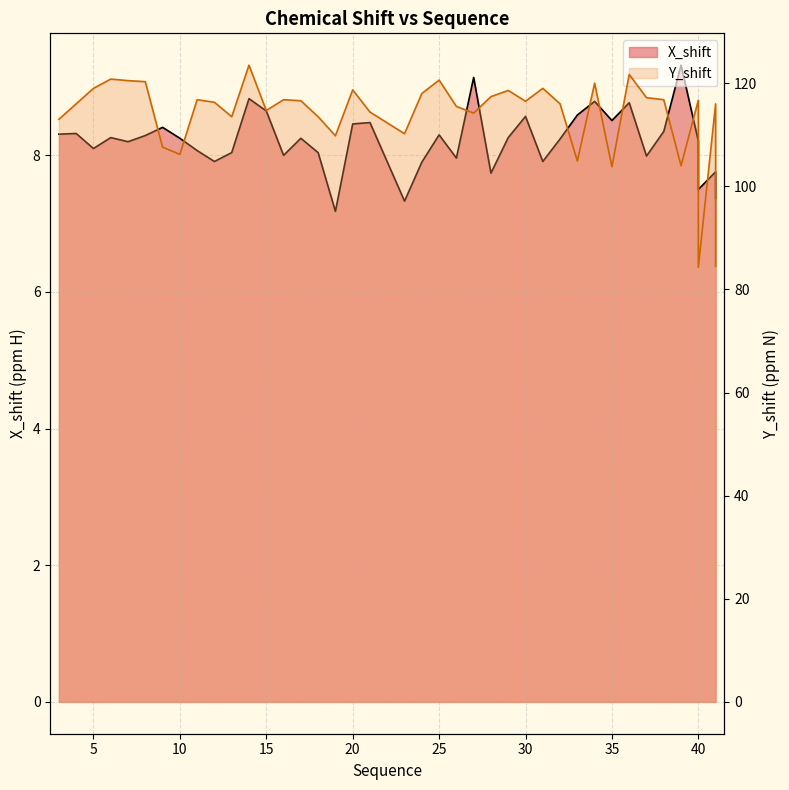

The chart shows a value of 8.3 at 8. True or false?

True